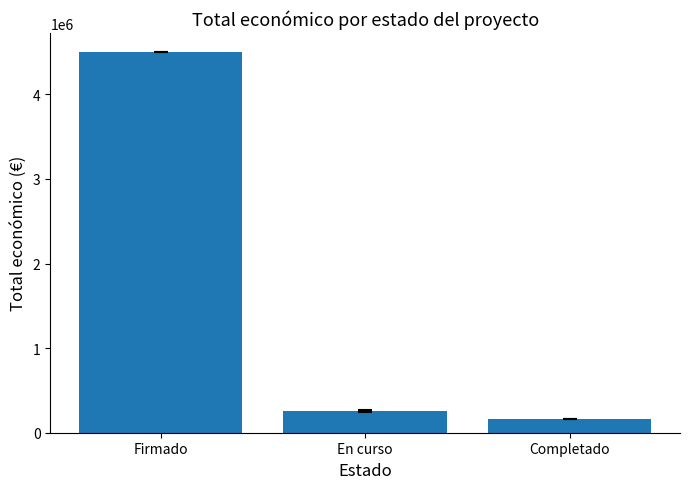

Rank the categories by value from highest to lowest.

Firmado, En curso, Completado